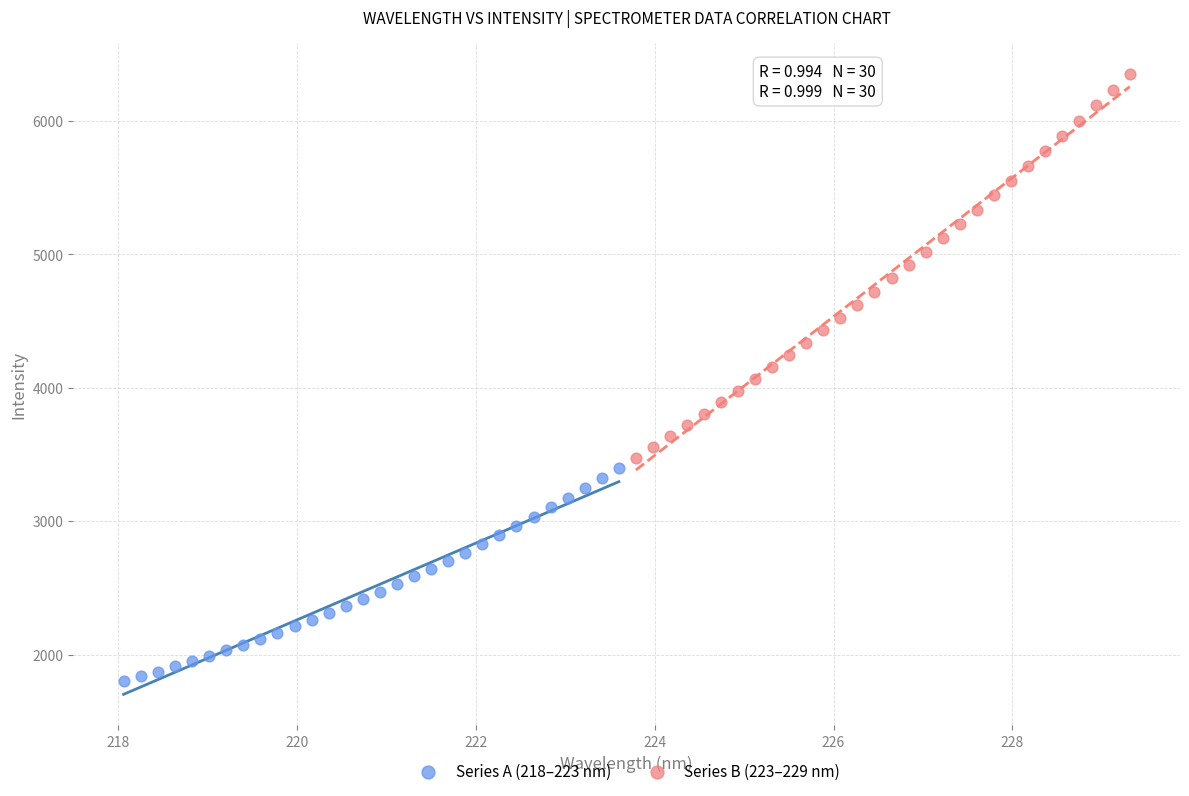

Which series reaches the minimum Y coordinate?

Series A (218–223 nm)